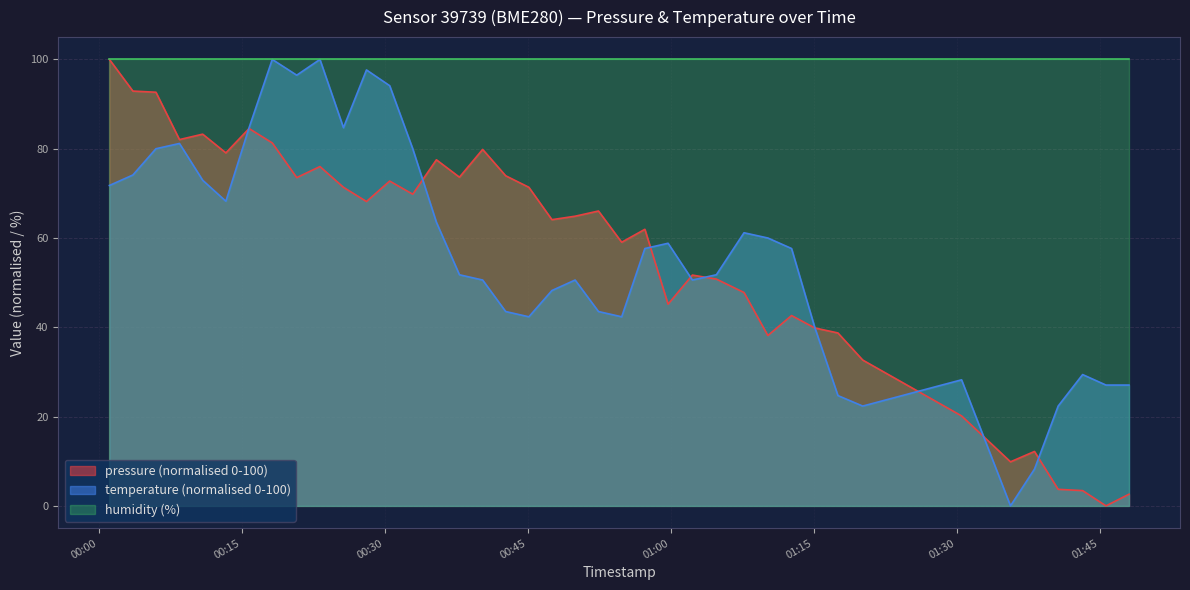

How many lines are shown in the chart?

3